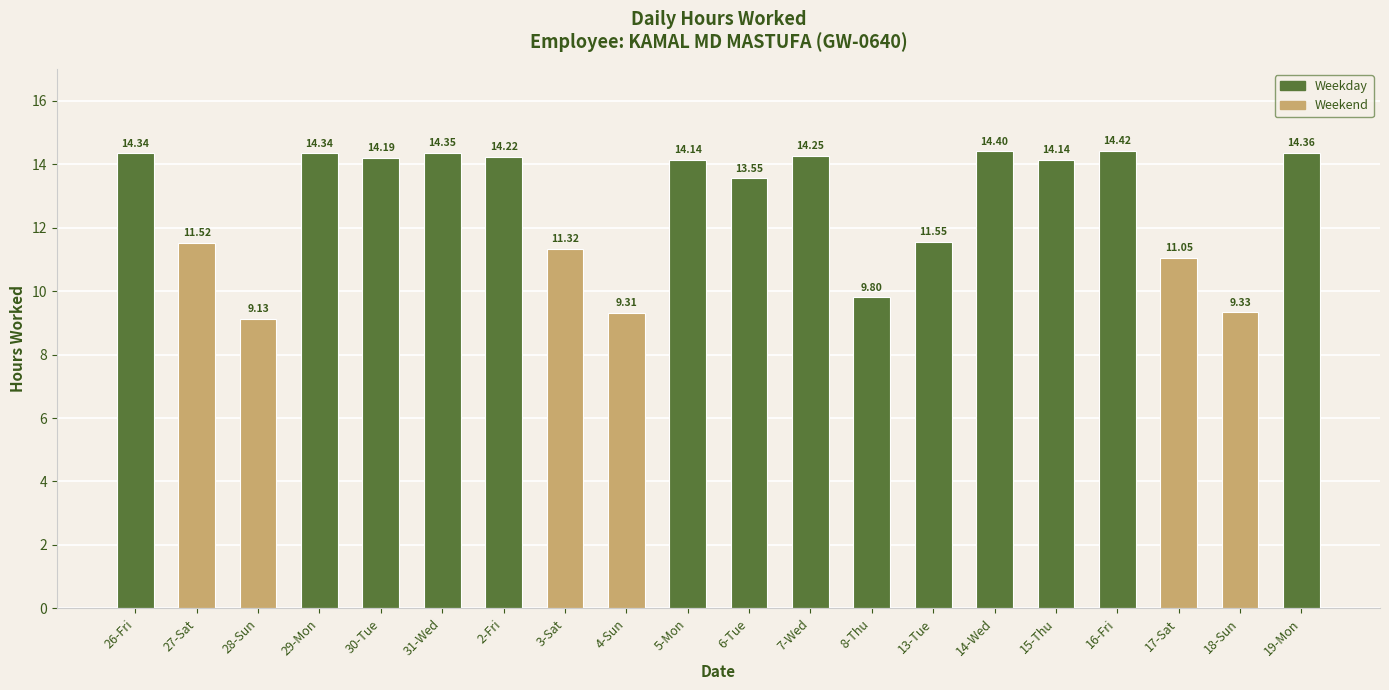

Which label corresponds to the largest value in the chart?

16-Fri